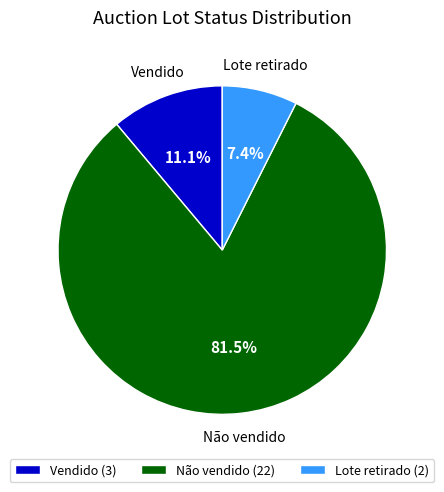

Is Não vendido the majority of the pie?

Yes